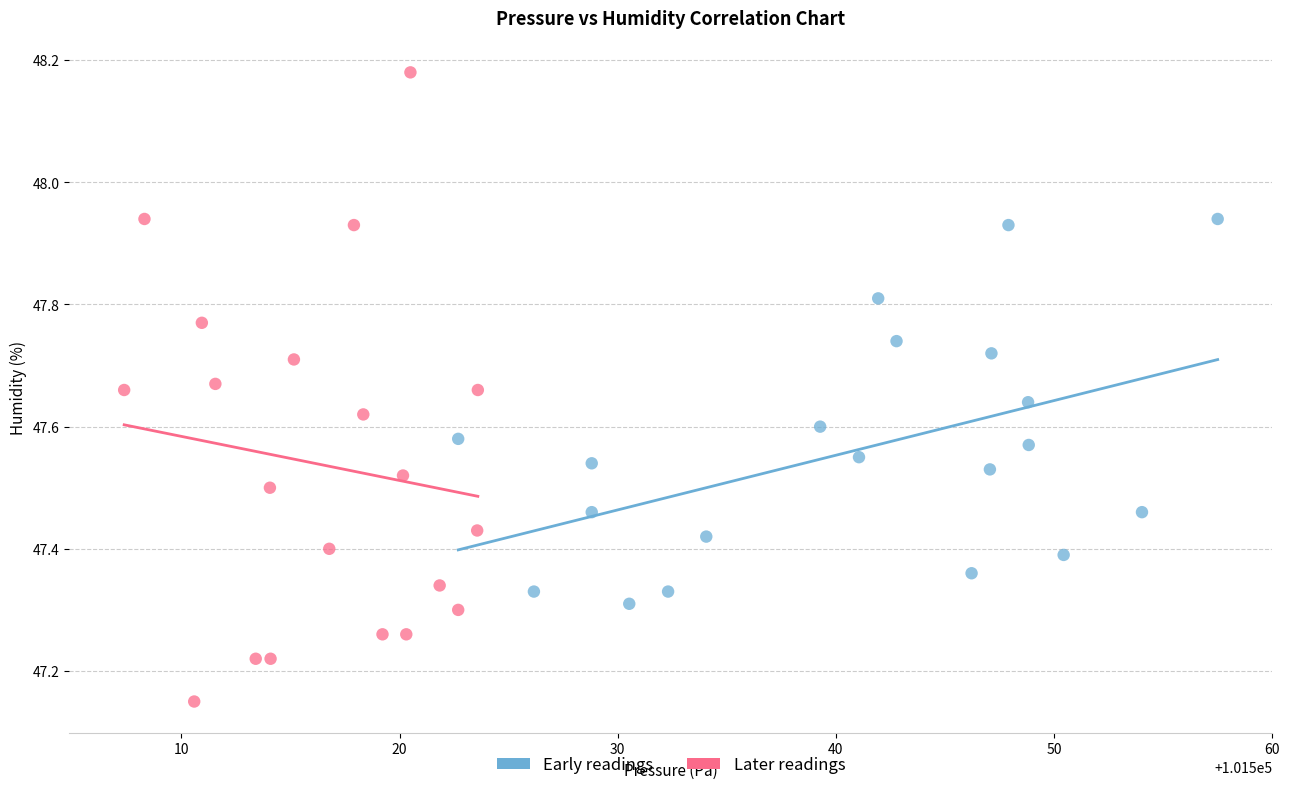

Which series reaches the maximum Y coordinate?

Later readings